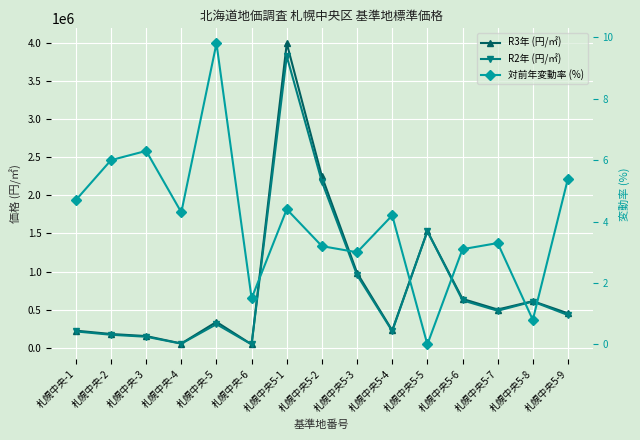

Rank the categories by R3年 (円/㎡) value from highest to lowest.

札幌中央5-1, 札幌中央5-2, 札幌中央5-5, 札幌中央5-3, 札幌中央5-6, 札幌中央5-8, 札幌中央5-7, 札幌中央5-9, 札幌中央-5, 札幌中央5-4, 札幌中央-1, 札幌中央-2, 札幌中央-3, 札幌中央-4, 札幌中央-6